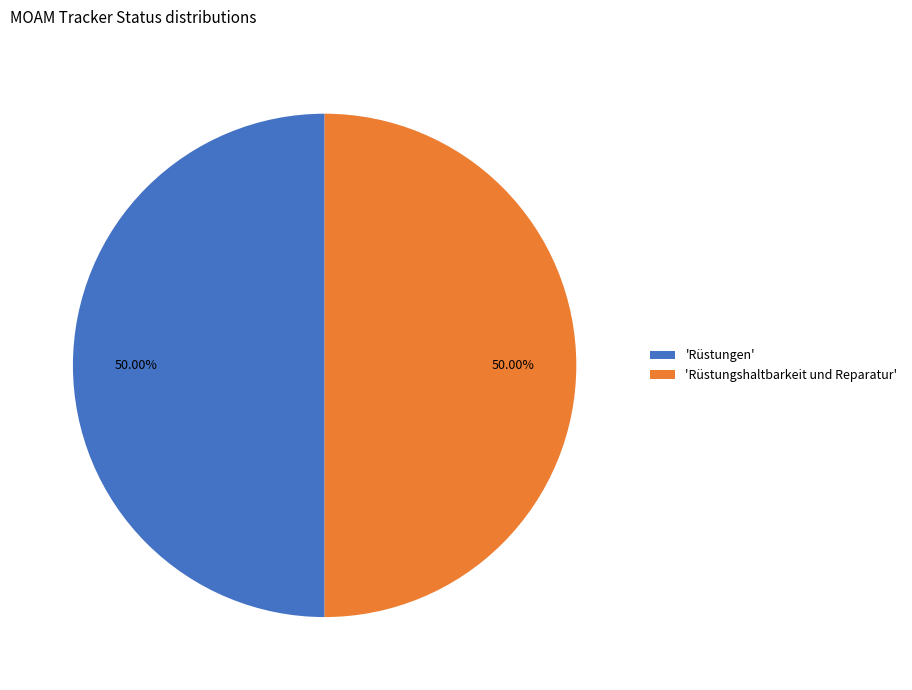

How many segments does this pie chart have?

2